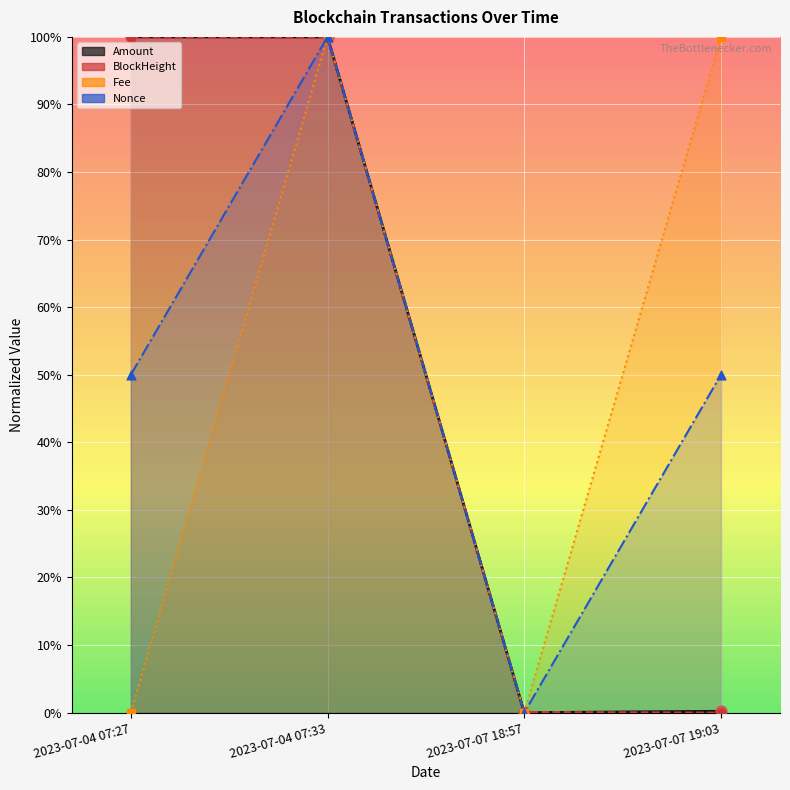

At how many categories does at least one series exceed 0?

4